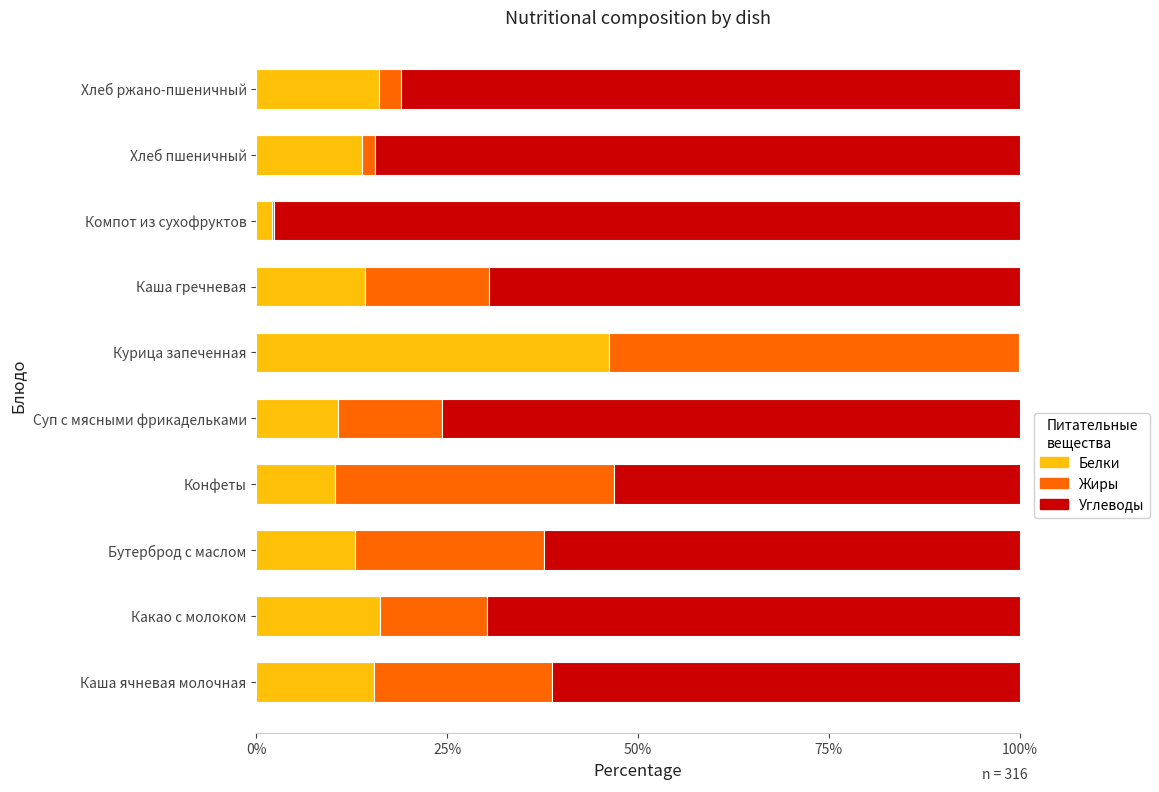

The value of Белки at Хлеб пшеничный is 18.1. True or false?

False